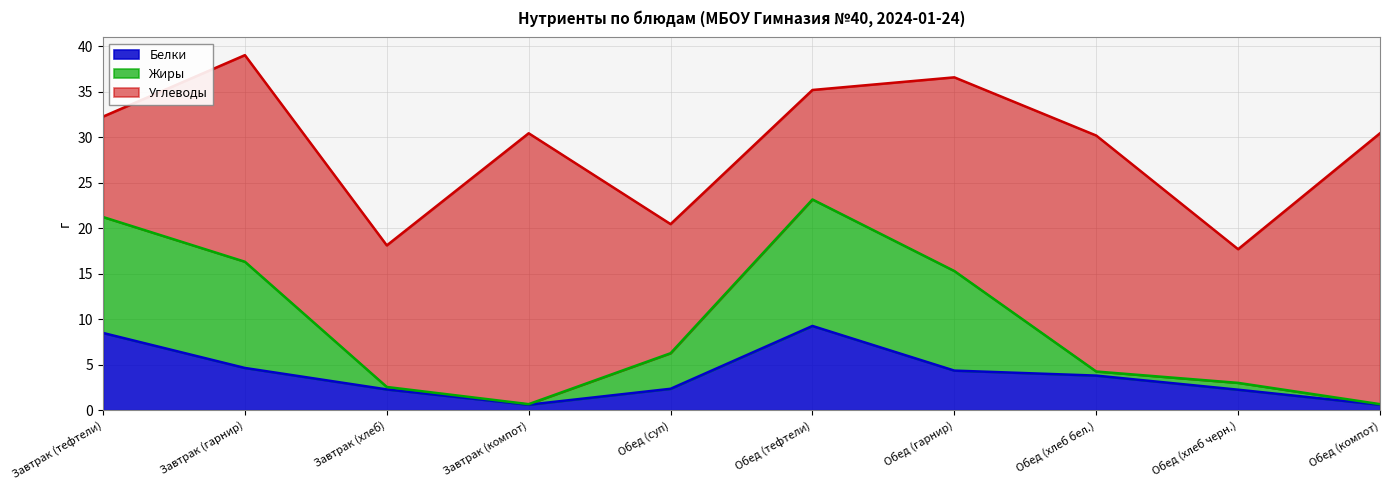

What is the highest value of the Белки series?

9.3